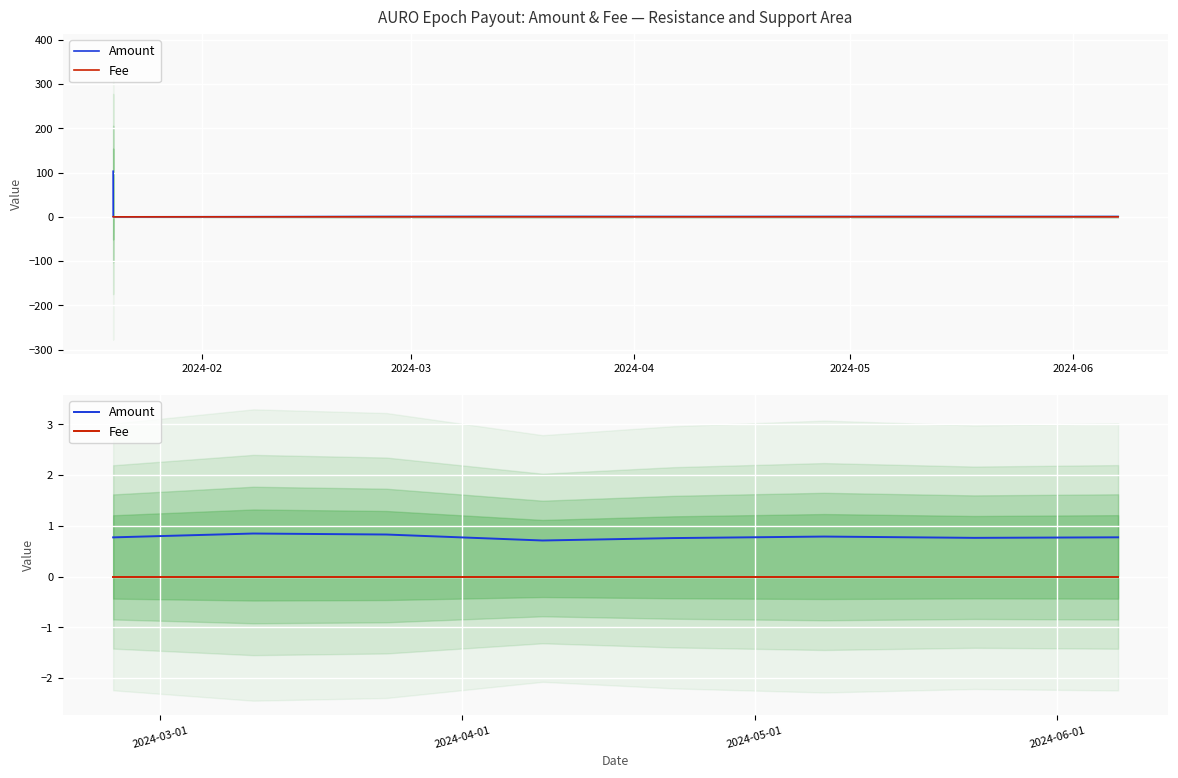

True or false: Fee has a value of 0.0 at 2024-06.

True